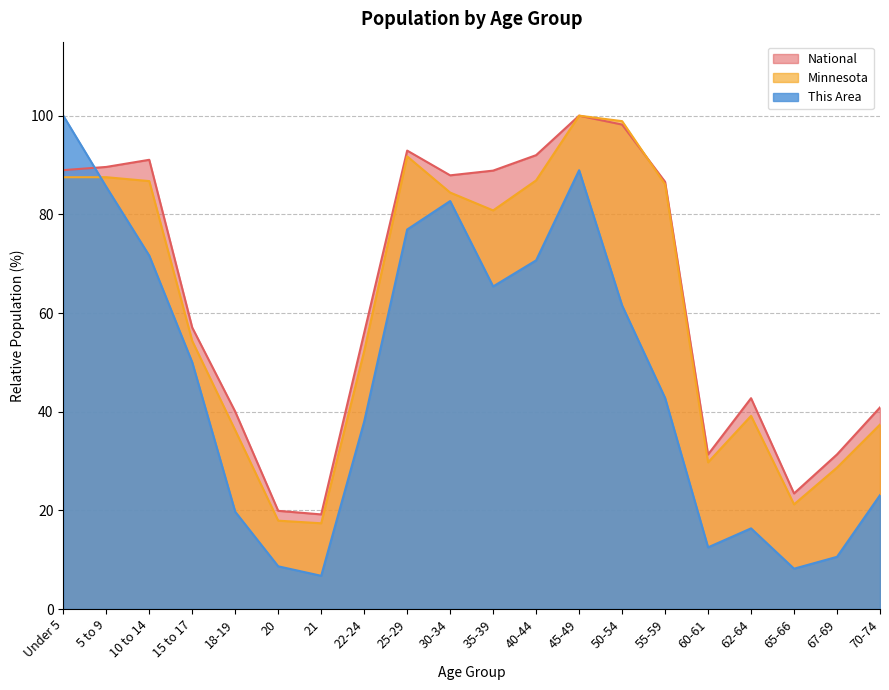

Between 15 to 17 and 45-49, which is larger?

45-49